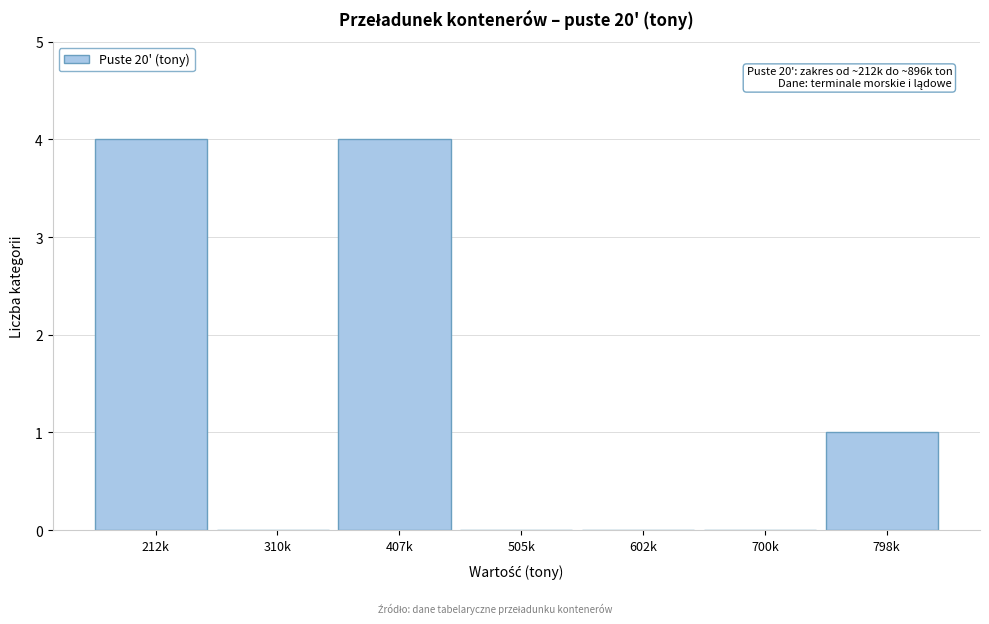

Reading left to right, list all the values displayed in this chart.

212k=4	310k=0	407k=4	505k=0	602k=0	700k=0	798k=1